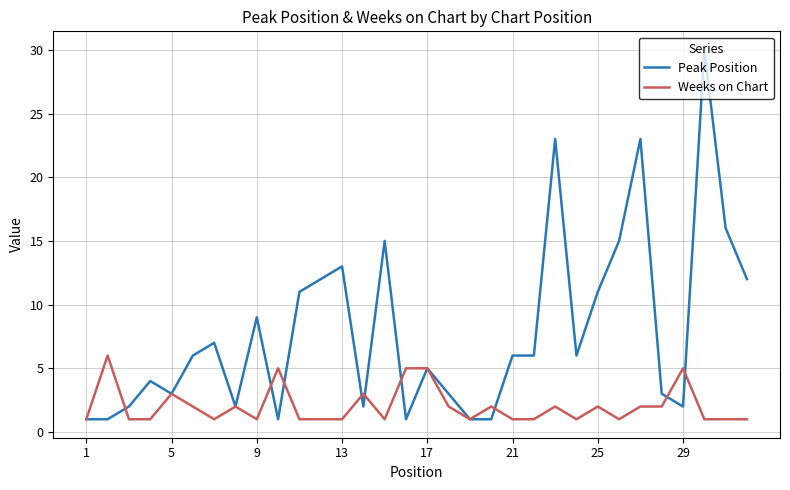

Which series has the largest range (max minus min)?

Peak Position